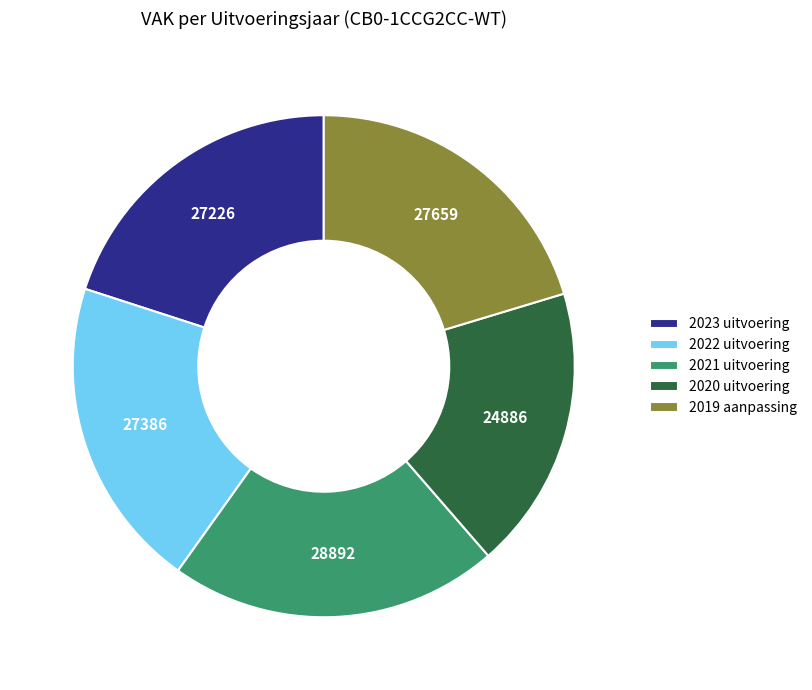

What is the smallest slice in the pie chart?

2020 uitvoering